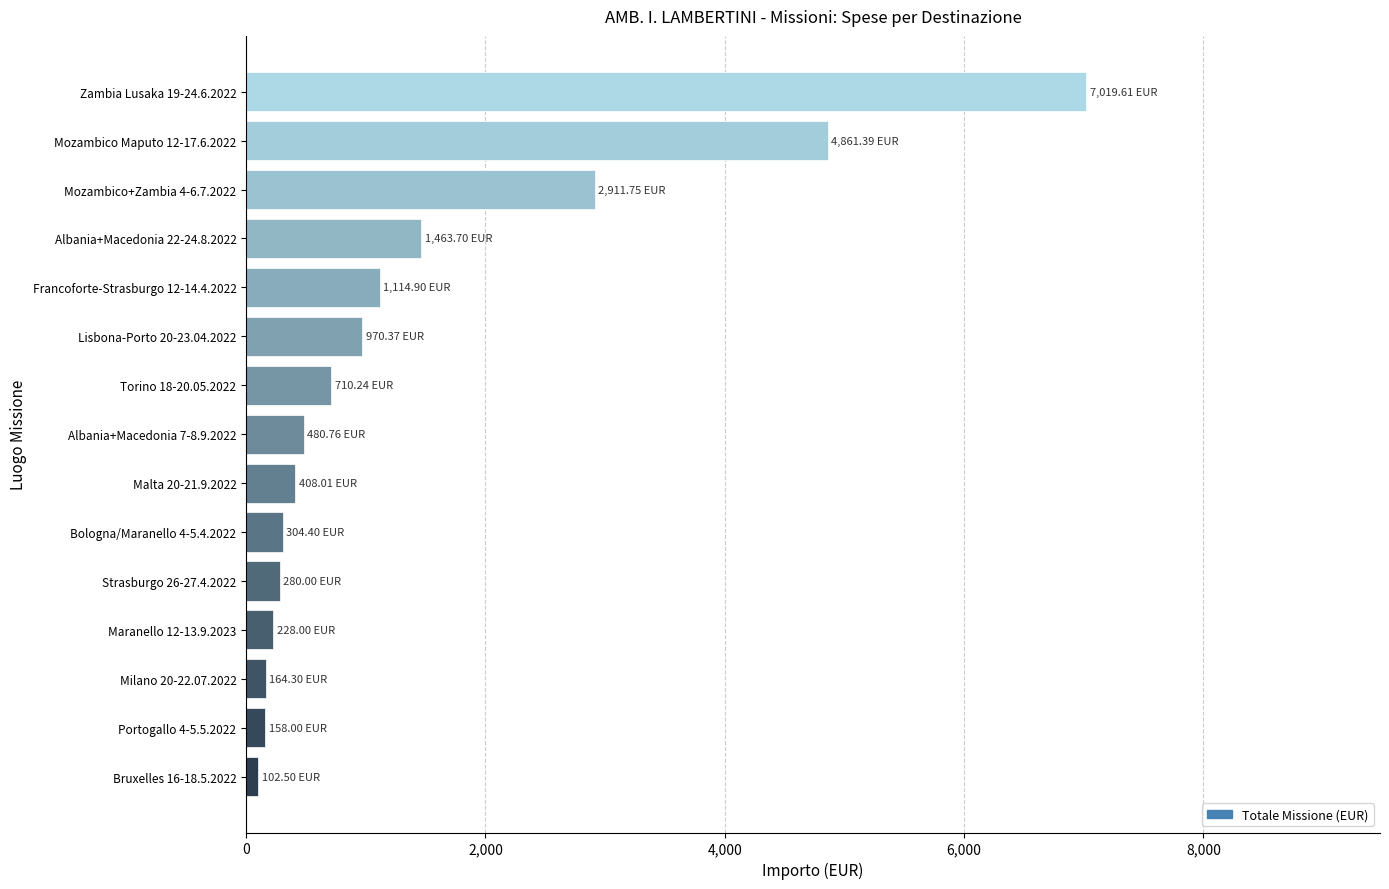

What is the difference between the maximum and second lowest values?

6861.6